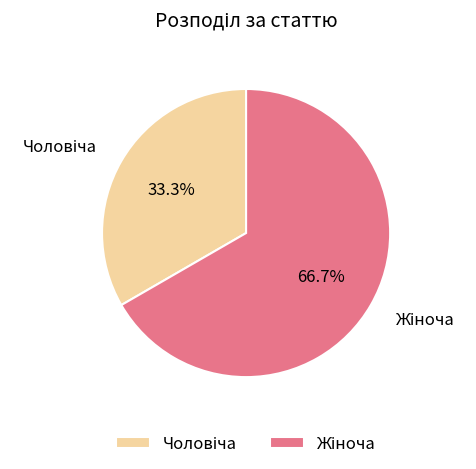

Does any single category account for the majority?

Yes